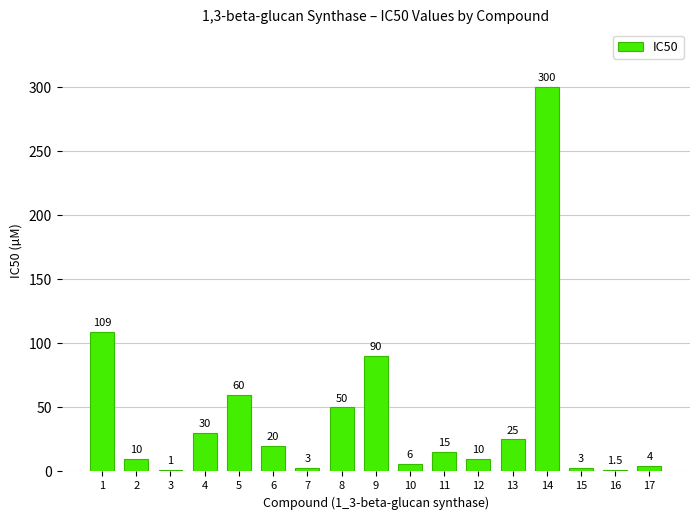

How many series are shown in this chart?

1